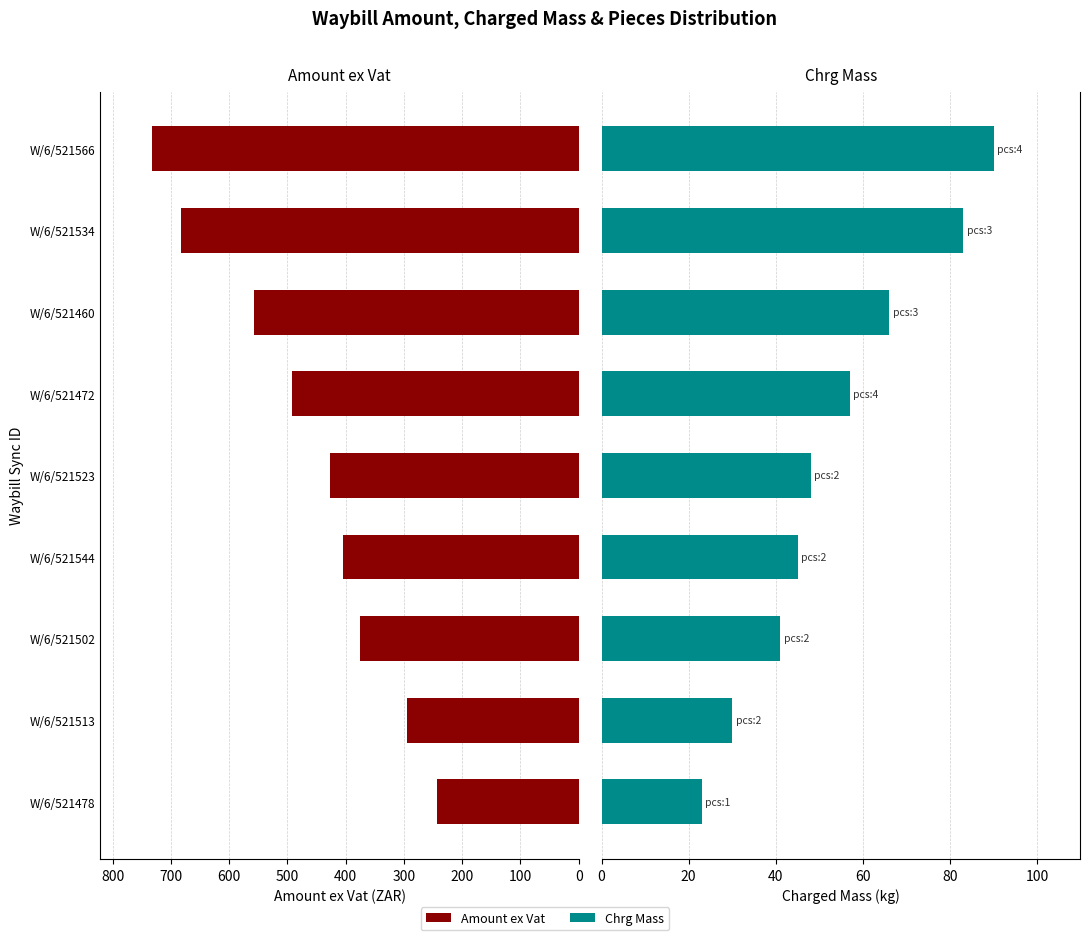

What is the difference between the maximum and minimum values in the Amount ex Vat series?

489.9